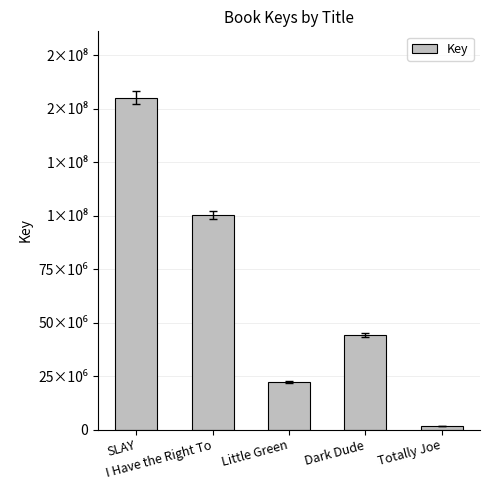

What is the sum of all values?

323388912